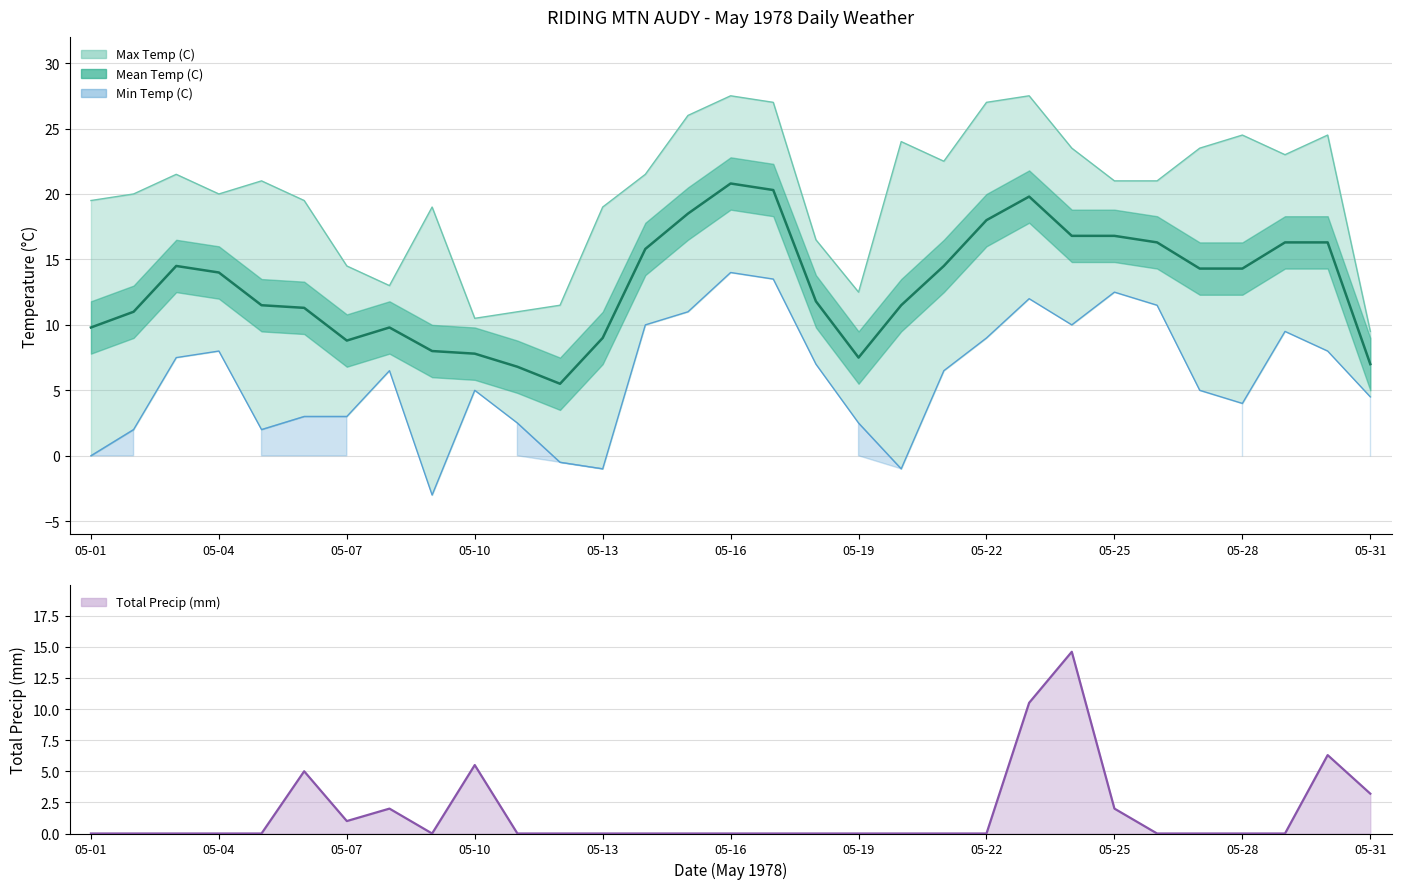

How many values in the Min Temp (C) series are below 6?

15